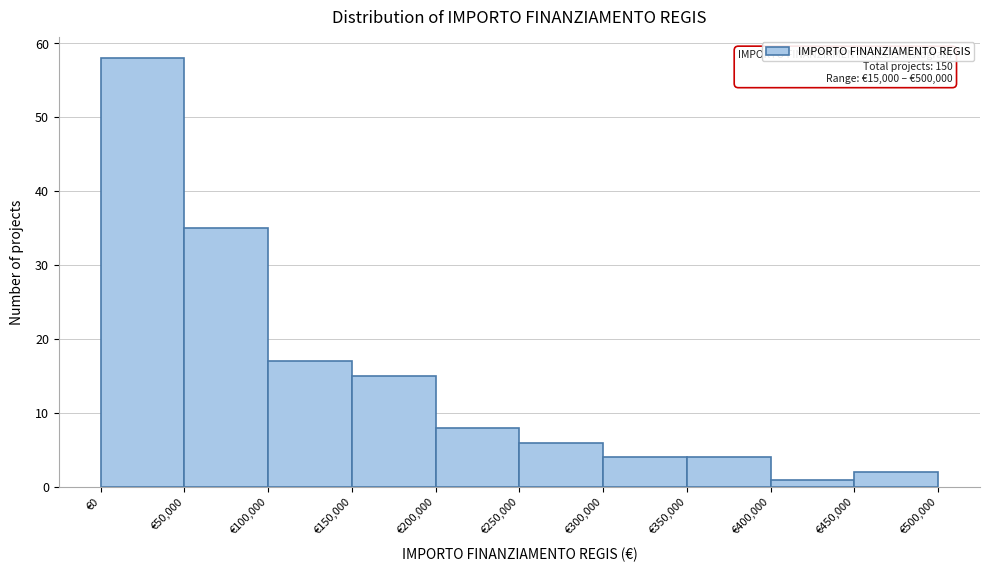

Over which range of the x-axis is the bar tallest?

0 to 50000